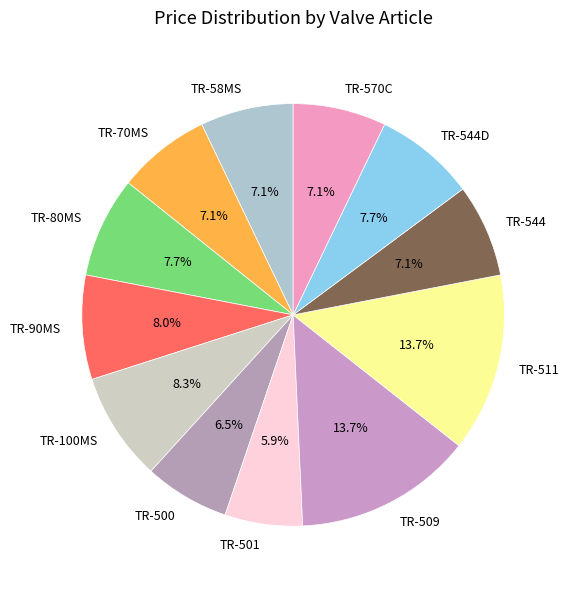

Is TR-570C the majority of the pie?

No